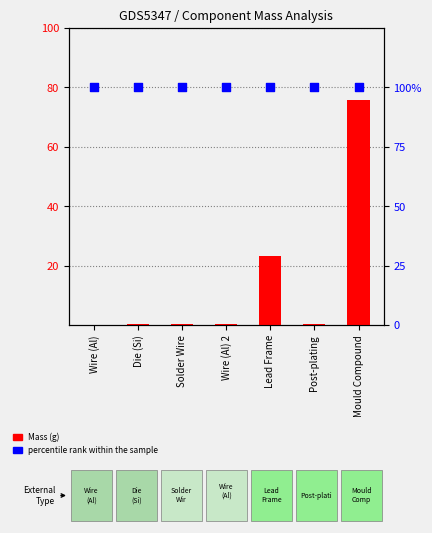

Which series has the largest Y range (max minus min)?

Mass (g)